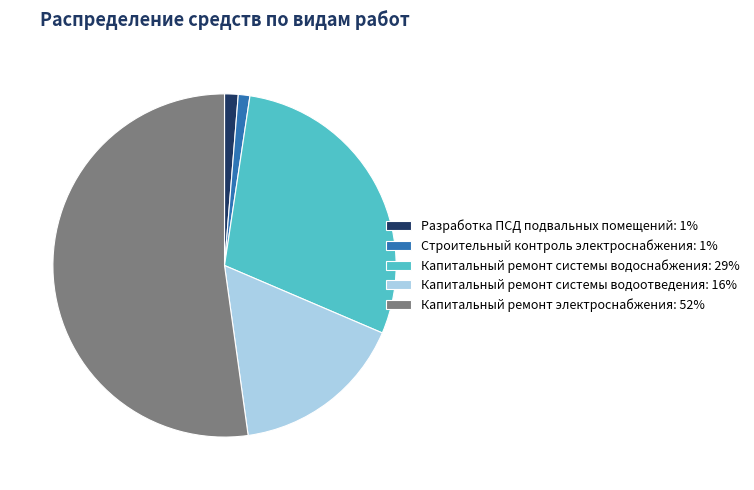

Count the number of slices in the pie.

5